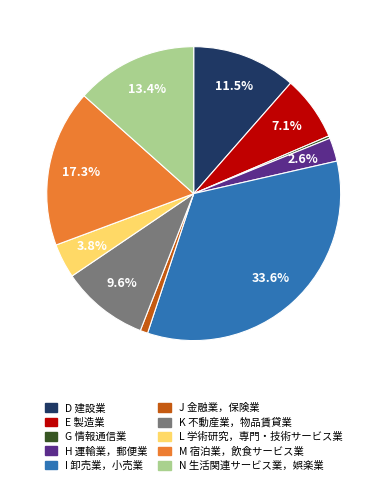

Is L 学術研究，専門・技術サービス業 the majority of the pie?

No